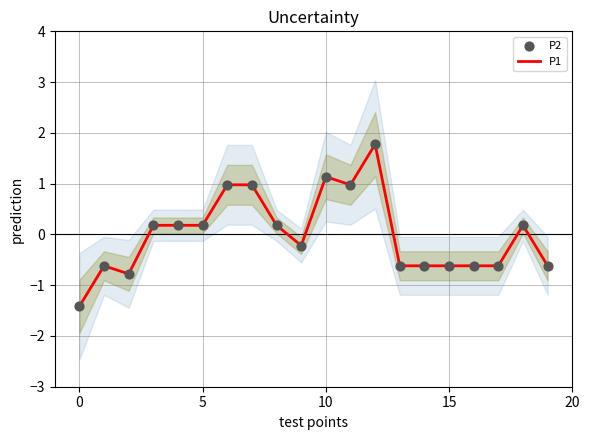

At which category is the sum across all series the highest?

12